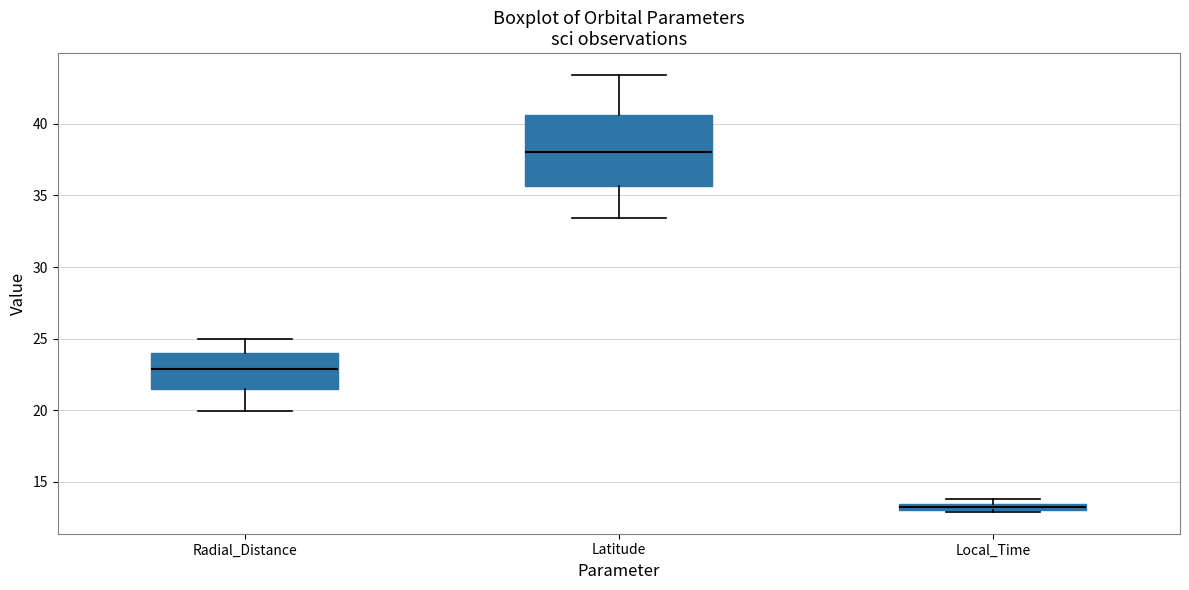

Where does the median line of the box for Latitude sit on the y-axis? The values are not printed on the chart, so give them approximately, as read against the axis.

38.0